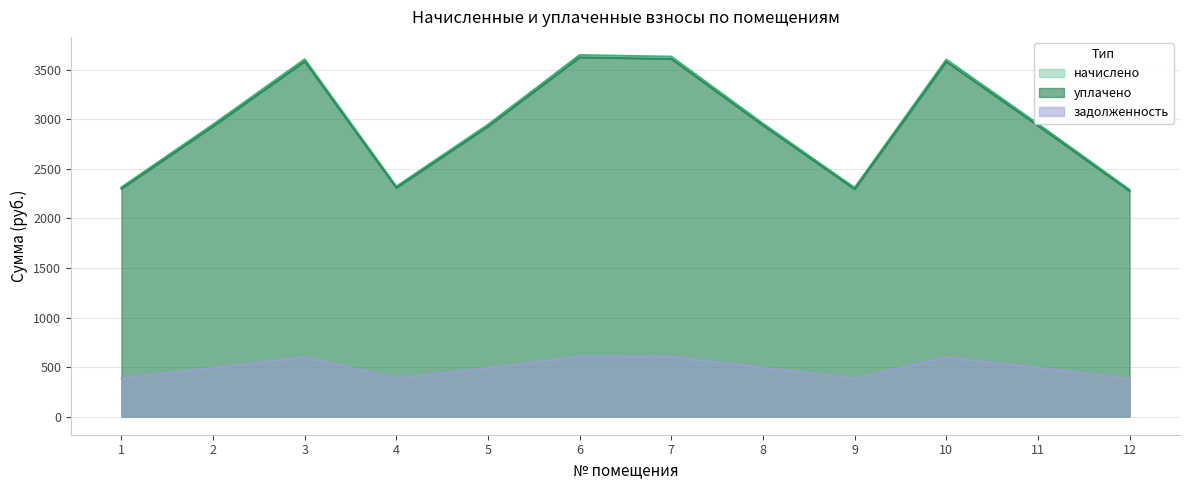

Reading left to right, list all the values displayed in this chart.

начислено: 2314.7	2948.7	3607.4	2323.3	2947.5	3649.9	3633.3	2957.9	2310.4	3604.3	2954.9	2290.6
уплачено: 2300.0	2930.0	3584.6	2308.5	2928.8	3626.8	3610.3	2939.2	2295.7	3581.5	2936.2	2276.1
задолженность: 385.8	491.4	601.2	387.2	491.2	608.3	605.5	493.0	385.1	600.7	492.5	381.8